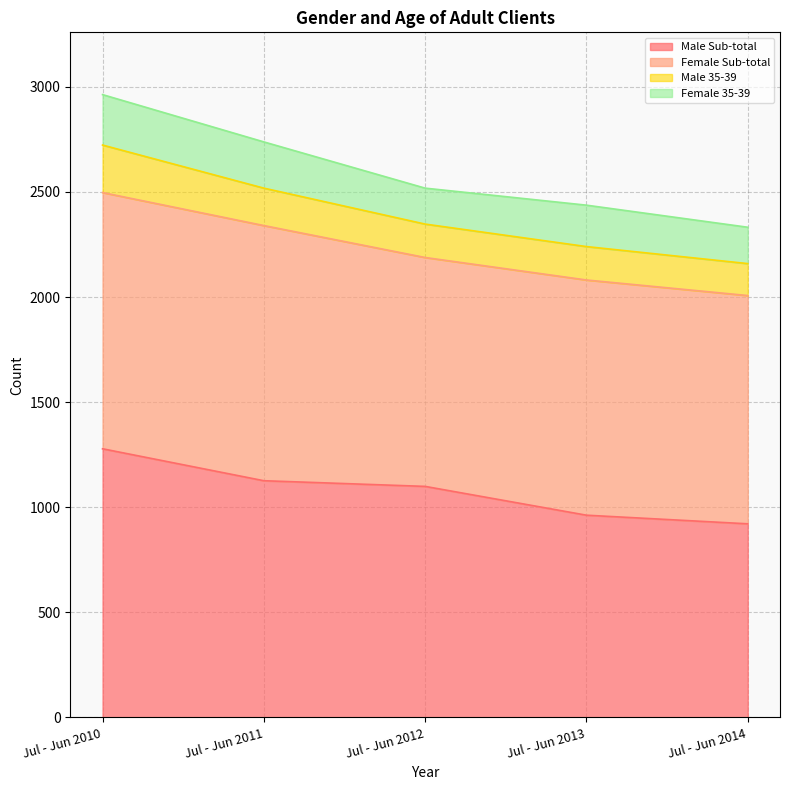

At which category is the sum across all series the highest?

Jul - Jun 2010